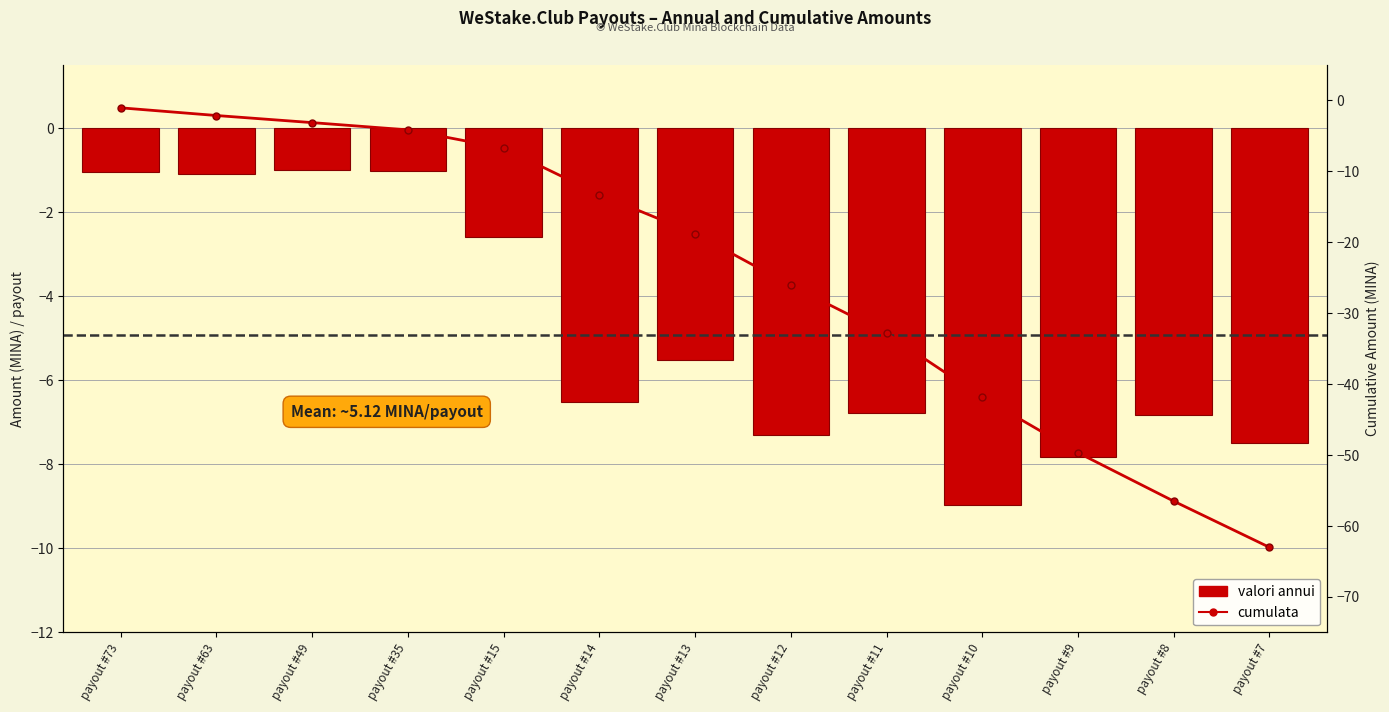

Is the value of valori annui at payout #13 greater than the value of cumulata at payout #63?

No